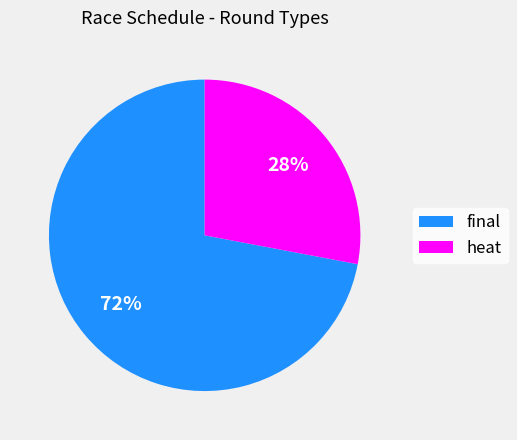

True or false: heat accounts for 28% of the total.

True